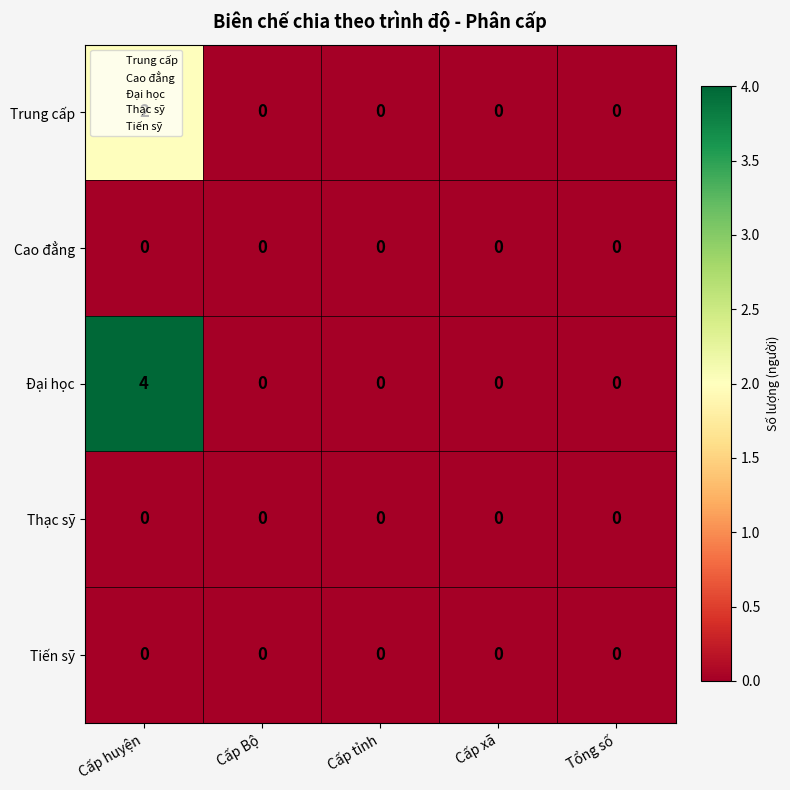

At which category is the sum across all series the highest?

Cấp huyện